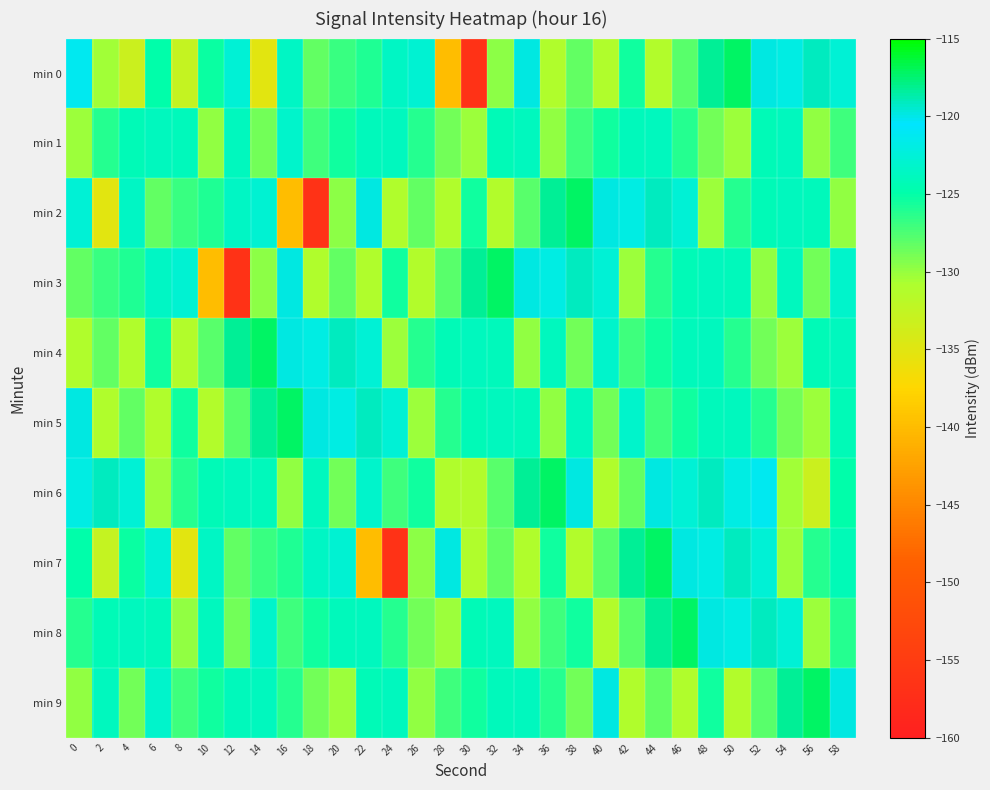

Reading left to right, transcribe all the data shown in this chart.

min 0: 0=-121.2	2=-130.5	4=-133.2	6=-125.0	8=-132.7	10=-125.3	12=-122.7	14=-135.2	16=-123.5	18=-128.3	20=-126.9	22=-125.9	24=-123.5	26=-122.9	28=-139.8	30=-156.7	32=-129.6	34=-119.8	36=-131.2	38=-128.3	40=-131.1	42=-125.4	44=-131.2	46=-127.8	48=-118.3	50=-117.3	52=-119.9	54=-122.0	56=-119.1	58=-122.7
min 1: 0=-130.2	2=-126.2	4=-124.3	6=-123.8	8=-124.1	10=-129.8	12=-123.8	14=-128.8	16=-123.2	18=-127.0	20=-125.4	22=-124.1	24=-123.8	26=-126.2	28=-128.8	30=-130.2	32=-124.3	34=-123.8	36=-129.8	38=-127.0	40=-125.4	42=-124.1	44=-123.8	46=-126.2	48=-128.8	50=-130.2	52=-124.3	54=-123.8	56=-129.8	58=-127.0
min 2: 0=-122.7	2=-135.2	4=-123.5	6=-128.3	8=-126.9	10=-125.9	12=-123.5	14=-122.9	16=-139.8	18=-156.7	20=-129.6	22=-119.8	24=-131.2	26=-128.3	28=-131.1	30=-125.4	32=-131.2	34=-127.8	36=-118.3	38=-117.3	40=-119.9	42=-122.0	44=-119.1	46=-122.7	48=-130.2	50=-126.2	52=-124.3	54=-123.8	56=-124.1	58=-129.8
min 3: 0=-128.3	2=-126.9	4=-125.9	6=-123.5	8=-122.9	10=-139.8	12=-156.7	14=-129.6	16=-119.8	18=-131.2	20=-128.3	22=-131.1	24=-125.4	26=-131.2	28=-127.8	30=-118.3	32=-117.3	34=-119.9	36=-122.0	38=-119.1	40=-122.7	42=-130.2	44=-126.2	46=-124.3	48=-123.8	50=-124.1	52=-129.8	54=-123.8	56=-128.8	58=-123.2
min 4: 0=-131.2	2=-128.3	4=-131.1	6=-125.4	8=-131.2	10=-127.8	12=-118.3	14=-117.3	16=-119.9	18=-122.0	20=-119.1	22=-122.7	24=-130.2	26=-126.2	28=-124.3	30=-123.8	32=-124.1	34=-129.8	36=-123.8	38=-128.8	40=-123.2	42=-127.0	44=-125.4	46=-124.1	48=-123.8	50=-126.2	52=-128.8	54=-130.2	56=-124.3	58=-123.8
min 5: 0=-119.8	2=-131.2	4=-128.3	6=-131.1	8=-125.4	10=-131.2	12=-127.8	14=-118.3	16=-117.3	18=-119.9	20=-122.0	22=-119.1	24=-122.7	26=-130.2	28=-126.2	30=-124.3	32=-123.8	34=-124.1	36=-129.8	38=-123.8	40=-128.8	42=-123.2	44=-127.0	46=-125.4	48=-124.1	50=-123.8	52=-126.2	54=-128.8	56=-130.2	58=-124.3
min 6: 0=-122.0	2=-119.1	4=-122.7	6=-130.2	8=-126.2	10=-124.3	12=-123.8	14=-124.1	16=-129.8	18=-123.8	20=-128.8	22=-123.2	24=-127.0	26=-125.4	28=-131.1	30=-131.2	32=-127.8	34=-118.3	36=-117.3	38=-119.9	40=-131.2	42=-128.3	44=-119.8	46=-122.7	48=-119.1	50=-122.0	52=-121.2	54=-130.5	56=-133.2	58=-125.0
min 7: 0=-125.0	2=-132.7	4=-125.3	6=-122.7	8=-135.2	10=-123.5	12=-128.3	14=-126.9	16=-125.9	18=-123.5	20=-122.9	22=-139.8	24=-156.7	26=-129.6	28=-119.8	30=-131.2	32=-128.3	34=-131.1	36=-125.4	38=-131.2	40=-127.8	42=-118.3	44=-117.3	46=-119.9	48=-122.0	50=-119.1	52=-122.7	54=-130.2	56=-126.2	58=-124.3
min 8: 0=-126.2	2=-124.3	4=-123.8	6=-124.1	8=-129.8	10=-123.8	12=-128.8	14=-123.2	16=-127.0	18=-125.4	20=-124.1	22=-123.8	24=-126.2	26=-128.8	28=-130.2	30=-124.3	32=-123.8	34=-129.8	36=-127.0	38=-125.4	40=-131.2	42=-127.8	44=-118.3	46=-117.3	48=-119.9	50=-122.0	52=-119.1	54=-122.7	56=-130.2	58=-126.2
min 9: 0=-129.8	2=-123.8	4=-128.8	6=-123.2	8=-127.0	10=-125.4	12=-124.1	14=-123.8	16=-126.2	18=-128.8	20=-130.2	22=-124.3	24=-123.8	26=-129.8	28=-127.0	30=-125.4	32=-124.1	34=-123.8	36=-126.2	38=-128.8	40=-119.8	42=-131.2	44=-128.3	46=-131.1	48=-125.4	50=-131.2	52=-127.8	54=-118.3	56=-117.3	58=-119.9